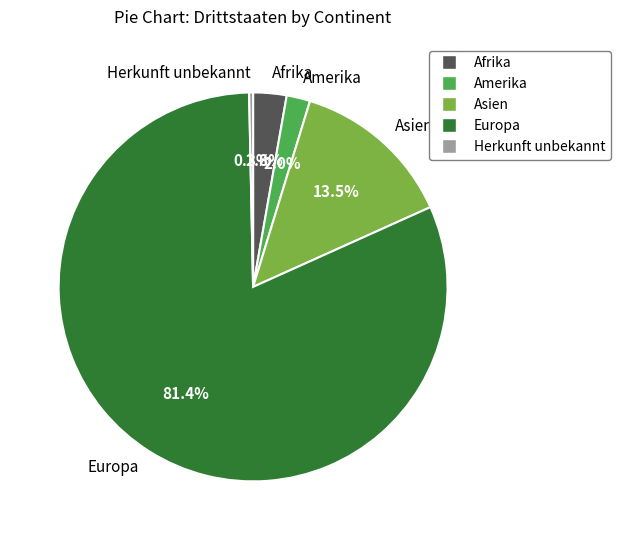

What percentage do Europa and Asien together represent?

94.9%